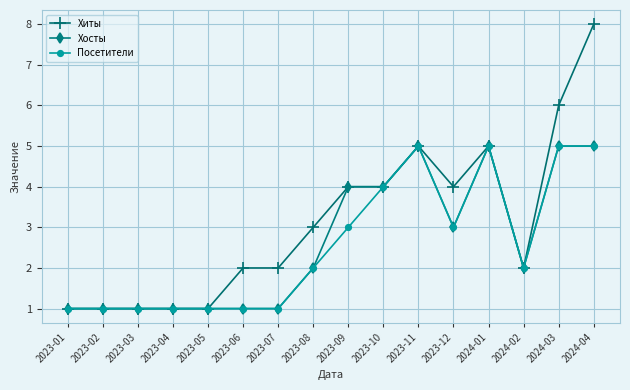

How many Хиты values are between 1 and 5?

14